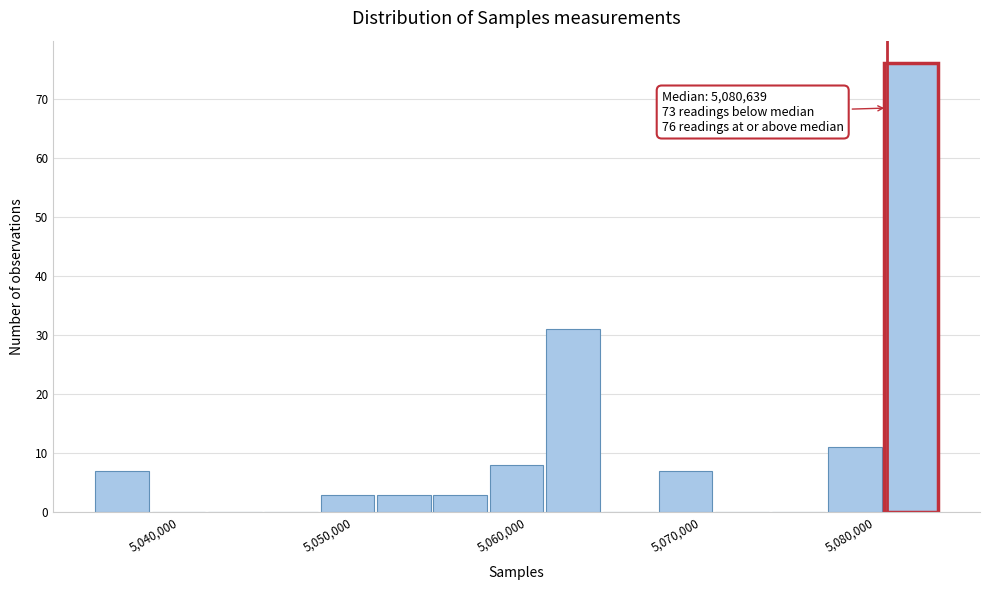

Around what value on the x-axis is the tallest bar? Give the approximate position of its centre, as read against the axis.

5082000